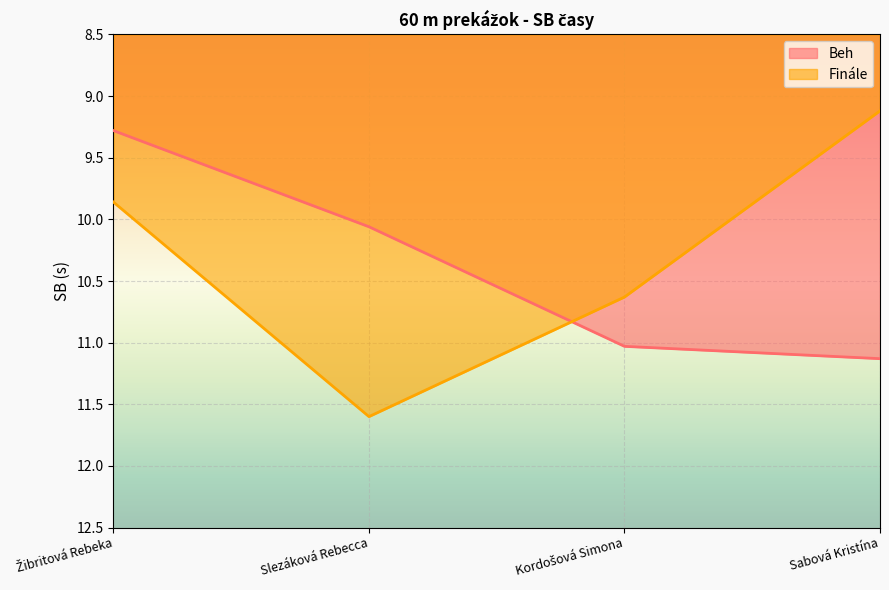

Is it true that Beh equals 9.3 at Žibritová Rebeka?

True